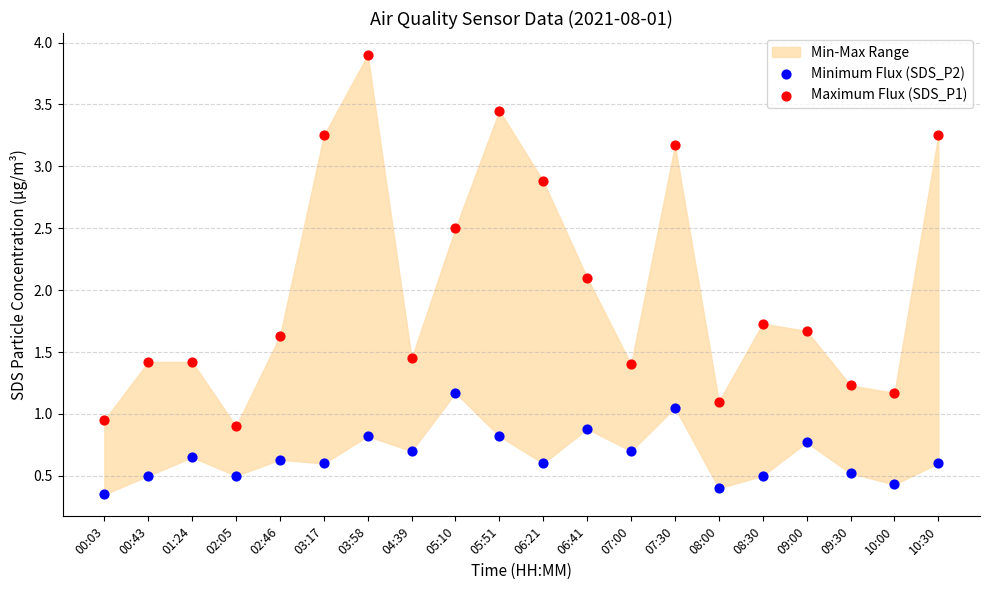

Which series contains the highest Y value?

Maximum Flux (SDS_P1)